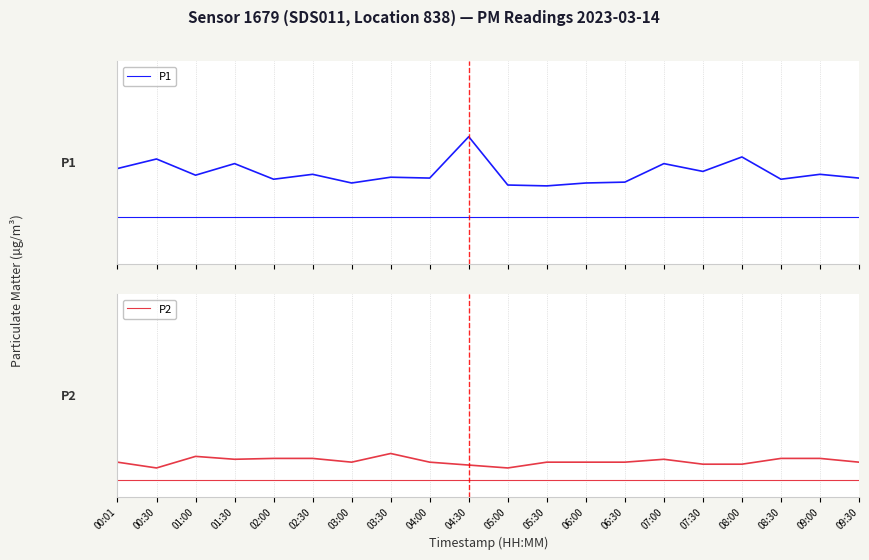

True or false: P2 and P1 intersect in this chart.

False